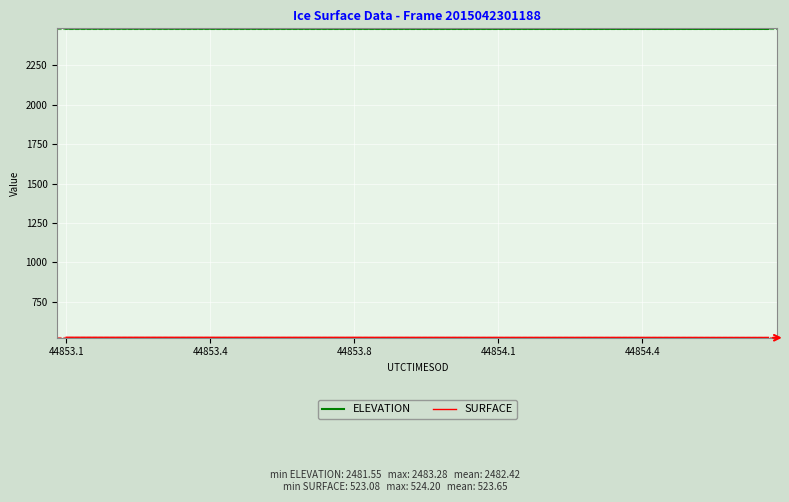

What is the highest value of the ELEVATION series?

2483.3